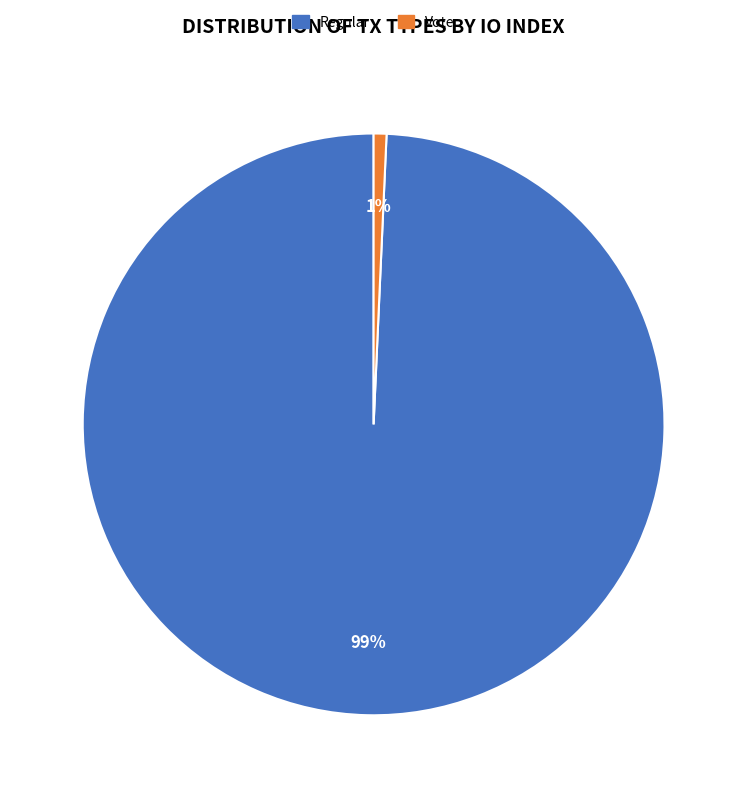

True or false: Regular accounts for 99% of the total.

True